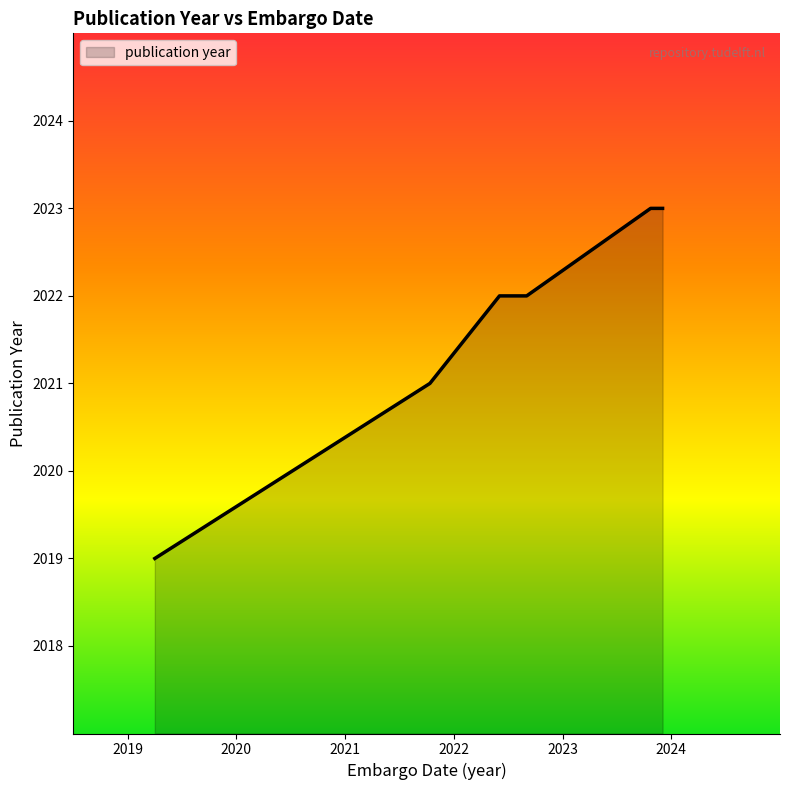

What is the sum of all values?

12130